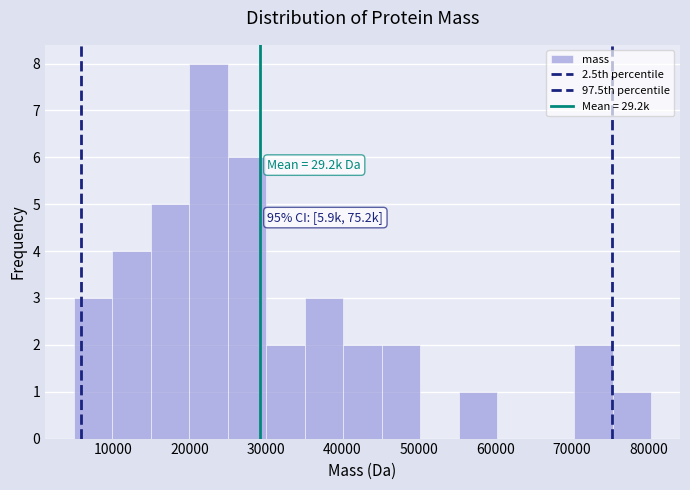

Over which range of the x-axis is the bar tallest?

20000 to 25000